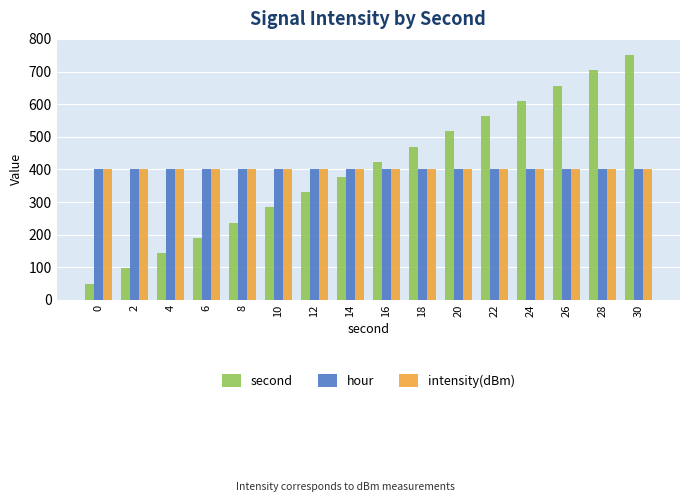

Reading right to left, list all the values displayed in this chart.

second: 30=750.0	28=703.3	26=656.7	24=610.0	22=563.3	20=516.7	18=470.0	16=423.3	14=376.7	12=330.0	10=283.3	8=236.7	6=190.0	4=143.3	2=96.7	0=50.0
hour: 30=400.0	28=400.0	26=400.0	24=400.0	22=400.0	20=400.0	18=400.0	16=400.0	14=400.0	12=400.0	10=400.0	8=400.0	6=400.0	4=400.0	2=400.0	0=400.0
intensity(dBm): 30=400.0	28=400.0	26=400.0	24=400.0	22=400.0	20=400.0	18=400.0	16=400.0	14=400.0	12=400.0	10=400.0	8=400.0	6=400.0	4=400.0	2=400.0	0=400.0